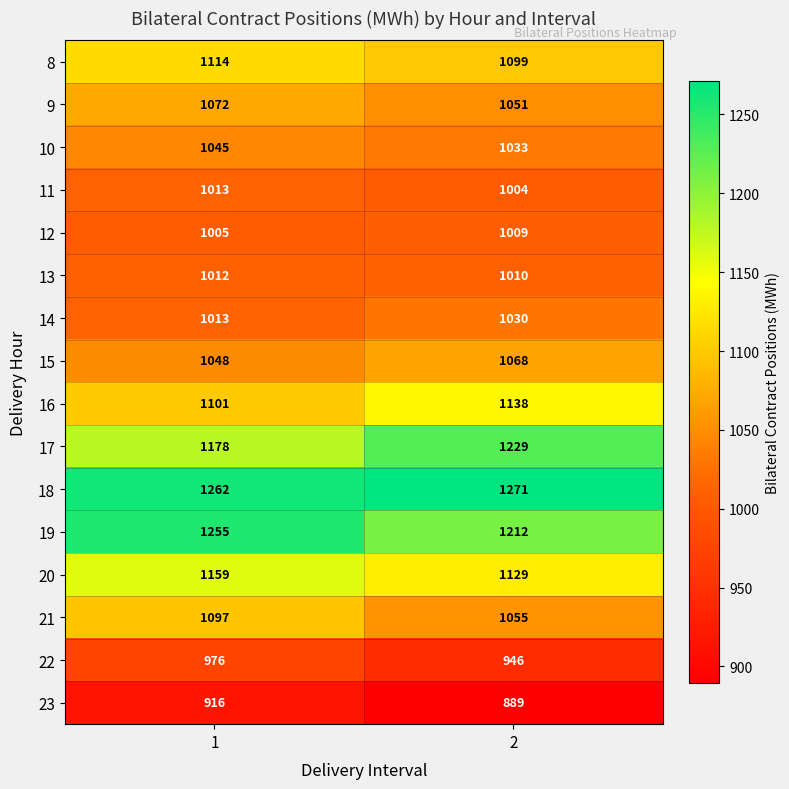

What is the total value across all series at 2?

17173